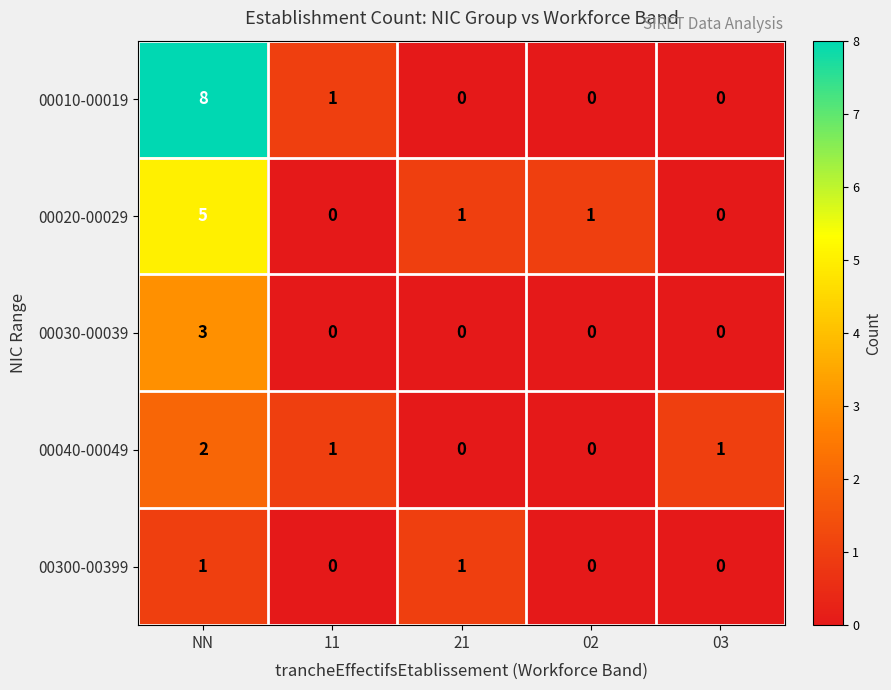

Which category has the highest value in the 00040-00049 series?

NN